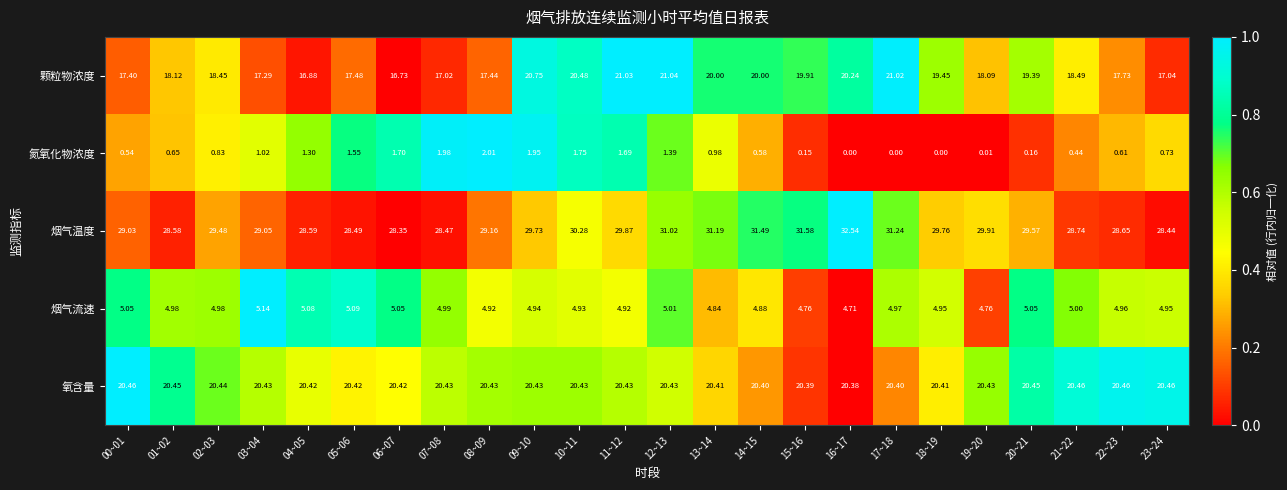

Rank the series by their maximum value, from highest to lowest.

烟气温度, 颗粒物浓度, 氧含量, 烟气流速, 氮氧化物浓度